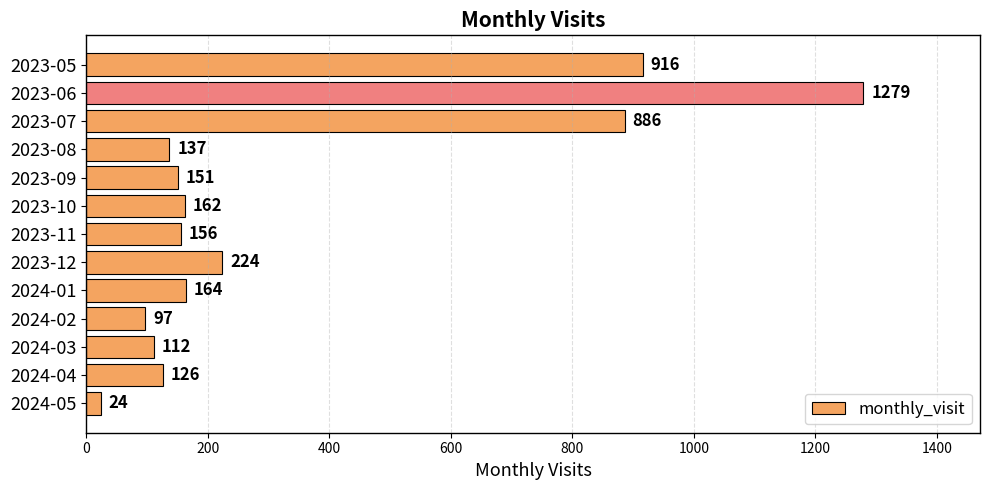

What is the change in value from 2024-01 to 2024-05?

-140